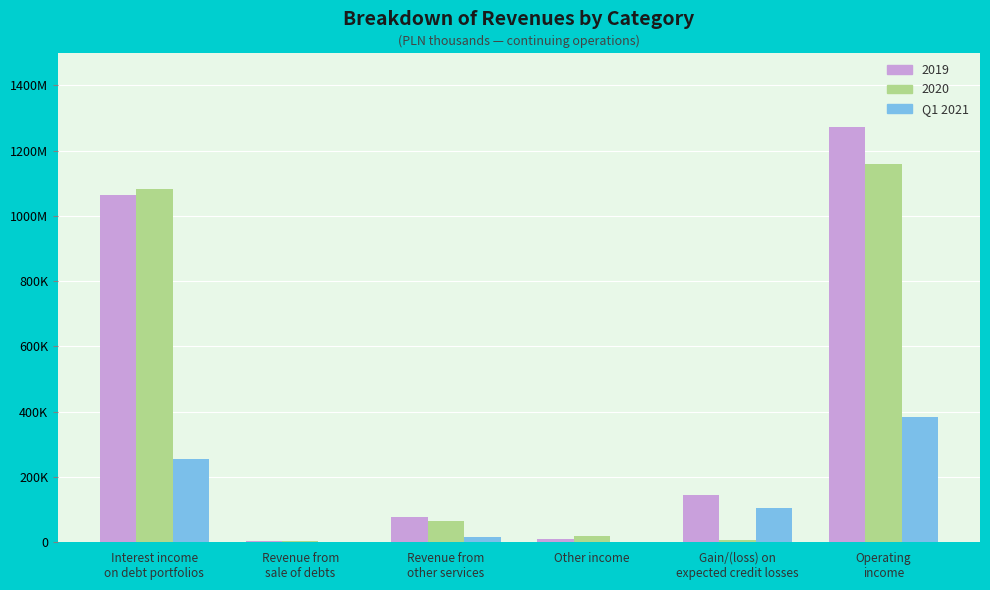

Does the chart contain stacked bars?

No